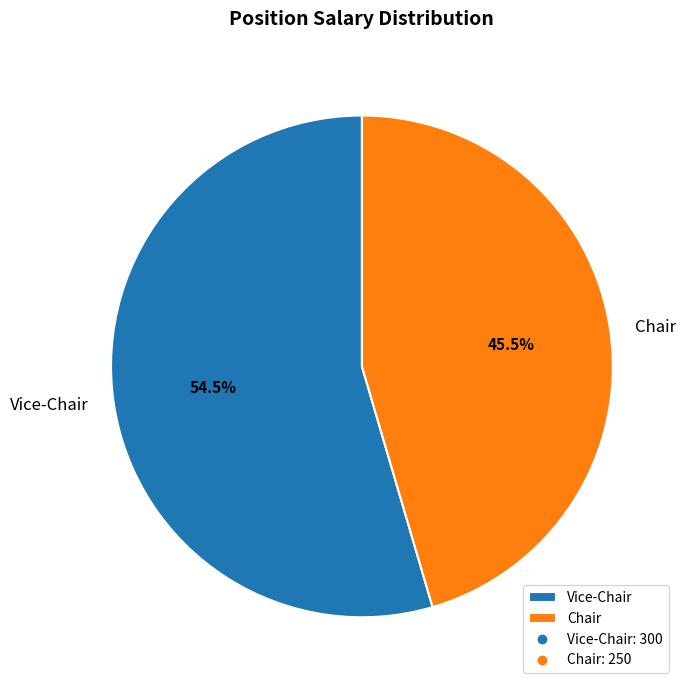

Which category accounts for the majority?

Vice-Chair